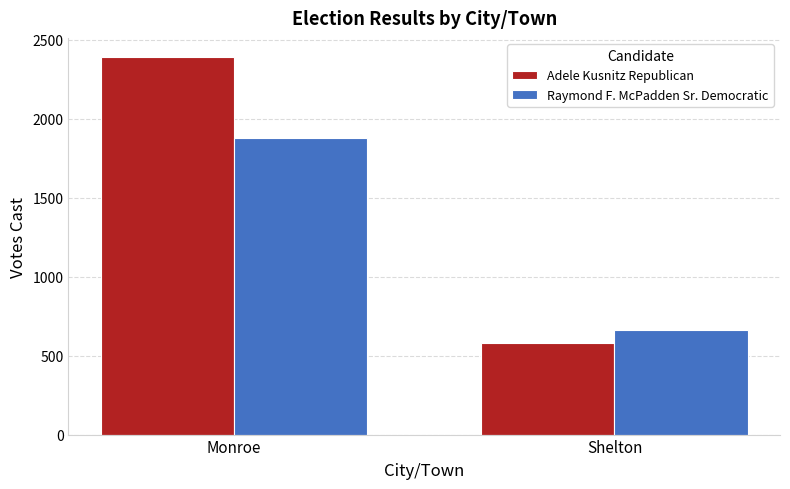

Rank the series by their maximum value, from highest to lowest.

Adele Kusnitz Republican, Raymond F. McPadden Sr. Democratic